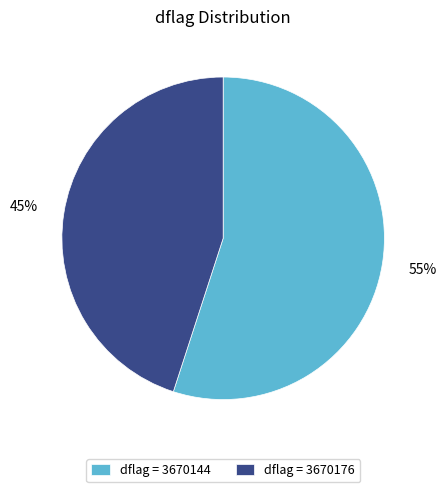

Rank the categories by value from highest to lowest.

dflag = 3670144, dflag = 3670176